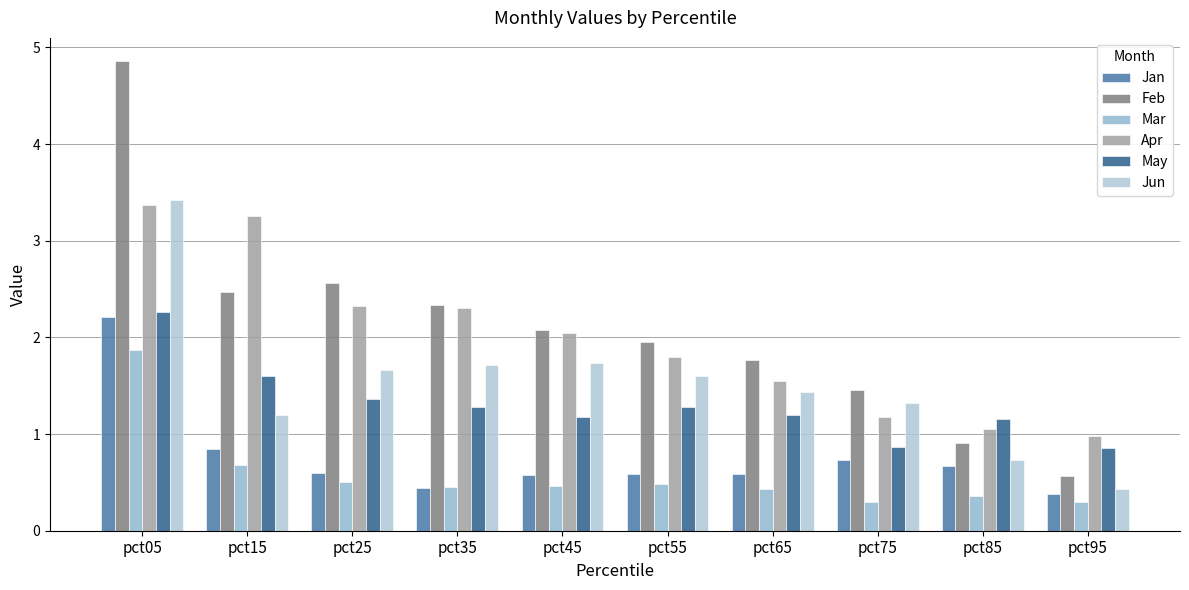

Does the chart contain stacked bars?

No